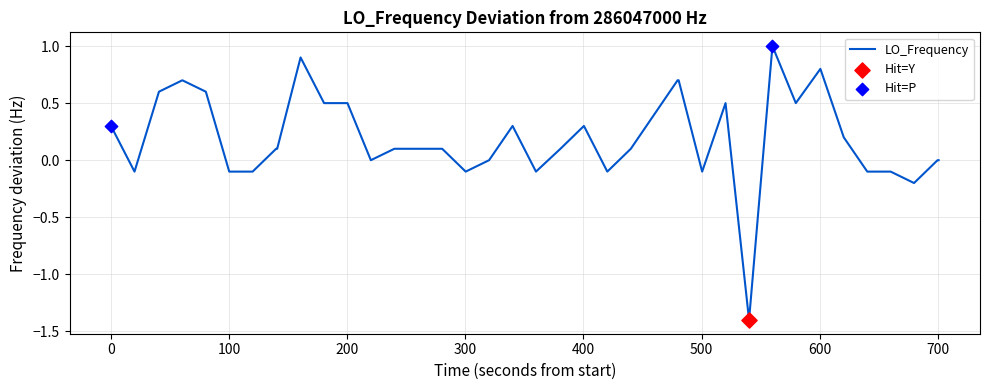

What is the difference between the maximum and minimum values?

2.4